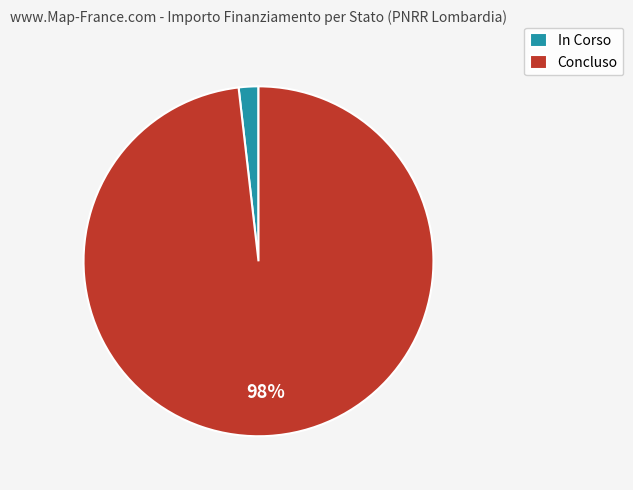

Which slice is the largest?

Concluso